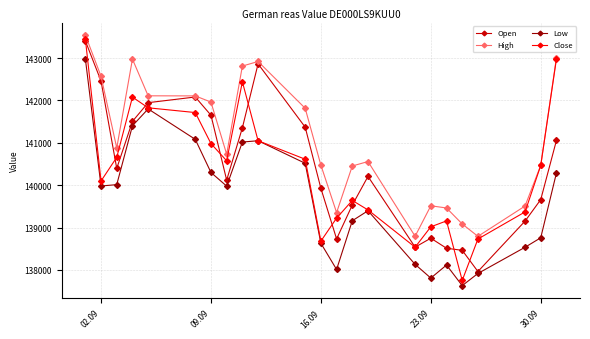

True or false: Open has more than 2 interior local peaks.

True